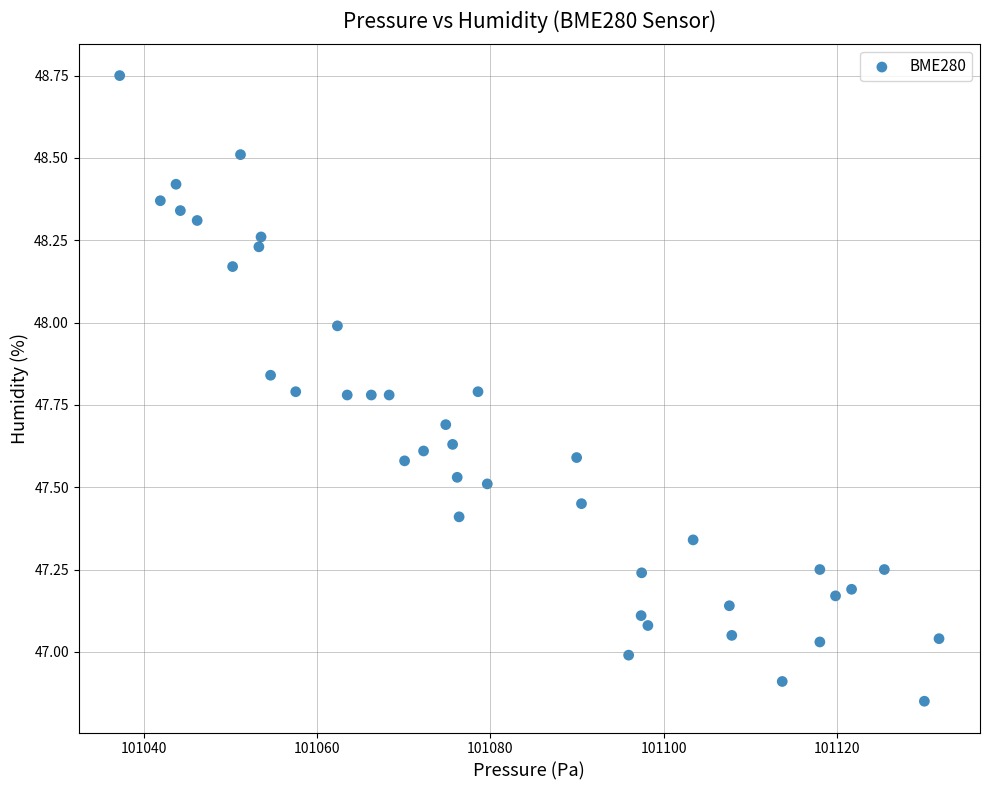

What is the range of X values (max minus min)?

94.5